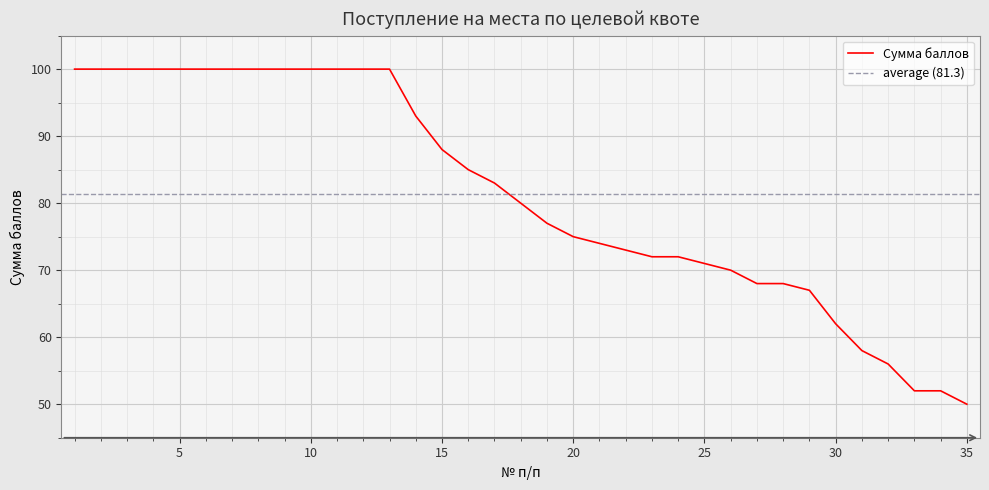

How many categories are shown in the chart?

35